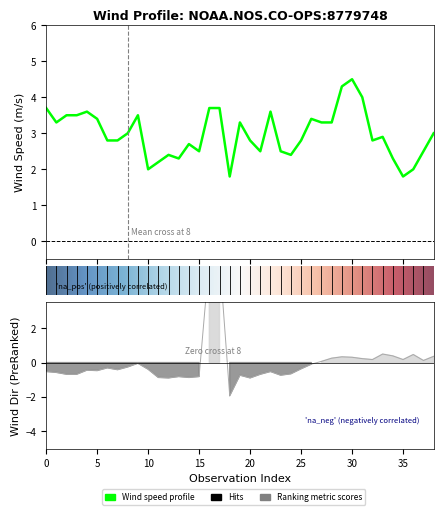

Reading left to right, what are all the values shown in this chart?

wind_speed: 3.7	3.3	3.5	3.5	3.6	3.4	2.8	2.8	3.0	3.5	2.0	2.2	2.4	2.3	2.7	2.5	3.7	3.7	1.8	3.3	2.8	2.5	3.6	2.5	2.4	2.8	3.4	3.3	3.3	4.3	4.5	4.0	2.8	2.9	2.3	1.8	2.0	2.5	3.0
wind_direction: -0.5	-0.6	-0.7	-0.7	-0.4	-0.5	-0.3	-0.4	-0.3	-0.0	-0.4	-0.9	-0.9	-0.8	-0.9	-0.8	6.0	6.1	-1.9	-0.7	-0.9	-0.7	-0.5	-0.7	-0.6	-0.4	-0.1	0.1	0.3	0.3	0.3	0.2	0.2	0.5	0.4	0.2	0.5	0.1	0.4